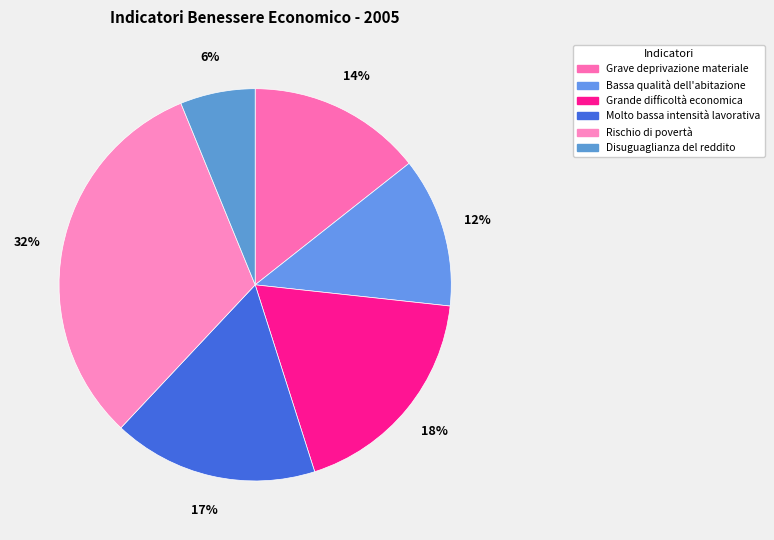

To the nearest percent, what percentage of the pie is Bassa qualità dell'abitazione?

12%